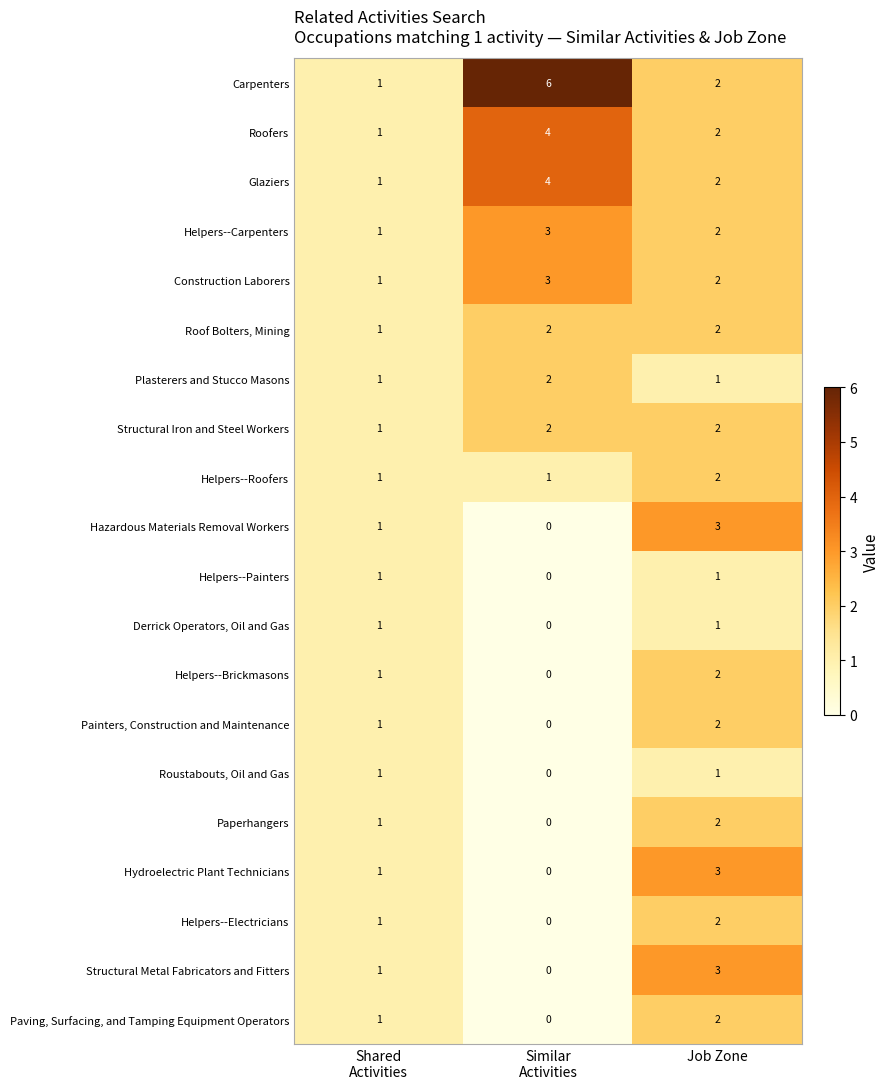

What is the total value across all series at Similar
Activities?

27